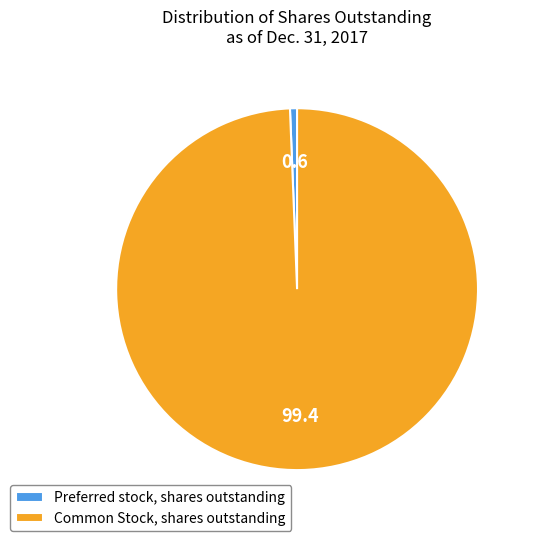

Which category has the smallest portion of the pie?

Preferred stock, shares outstanding